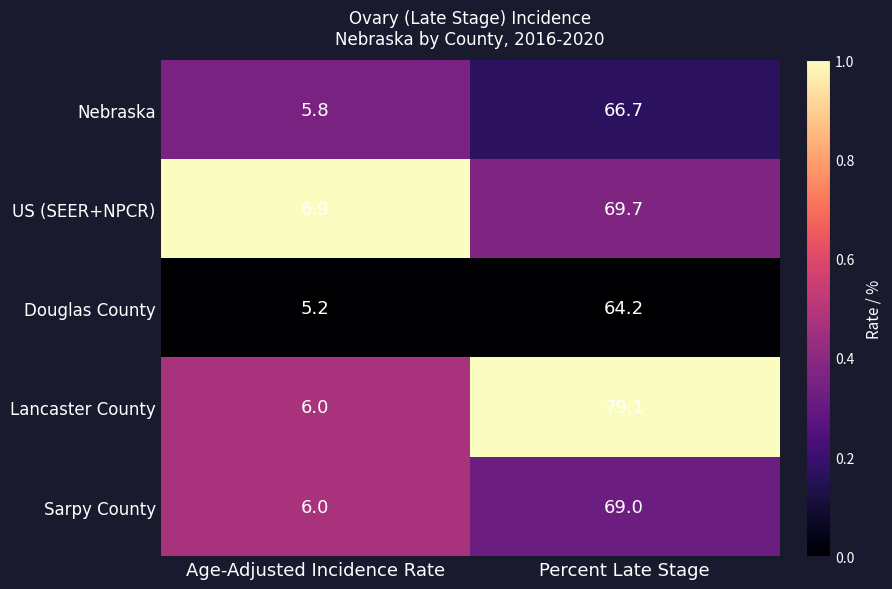

Which label corresponds to the largest value in the chart?

Percent Late Stage